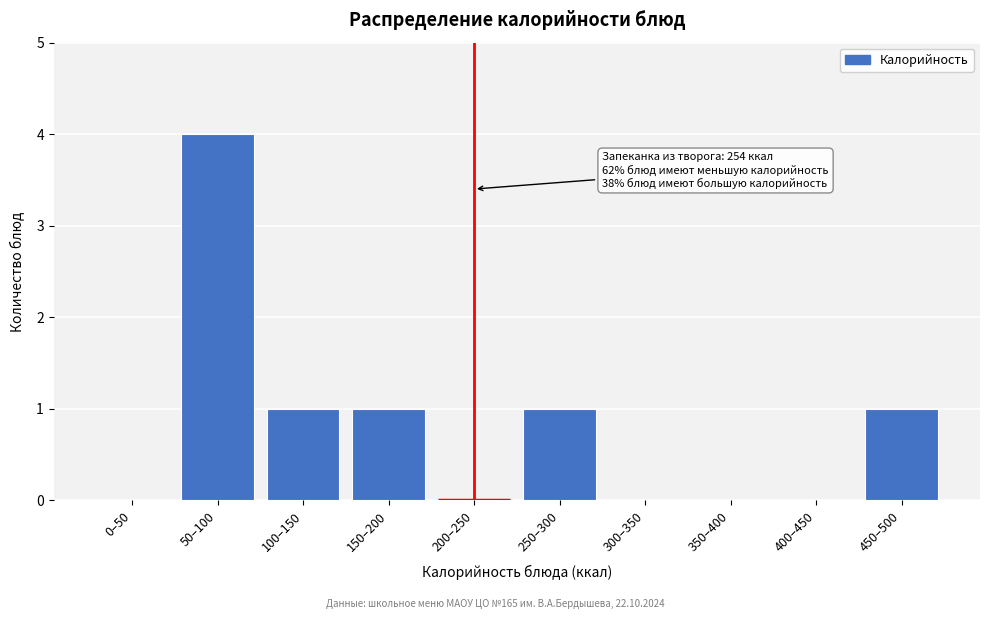

Reading right to left, extract all data points from this chart.

450–500=1	400–450=0	350–400=0	300–350=0	250–300=1	200–250=0	150–200=1	100–150=1	50–100=4	0–50=0